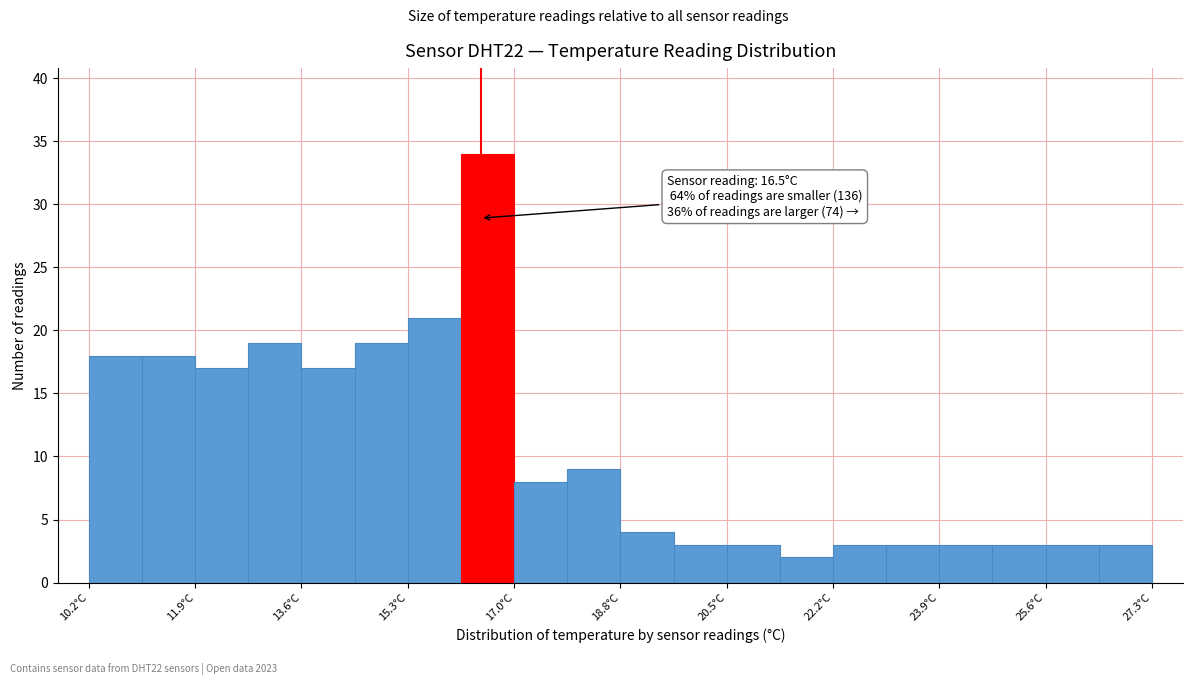

Which range on the x-axis has the tallest bar?

16.2 to 17.0